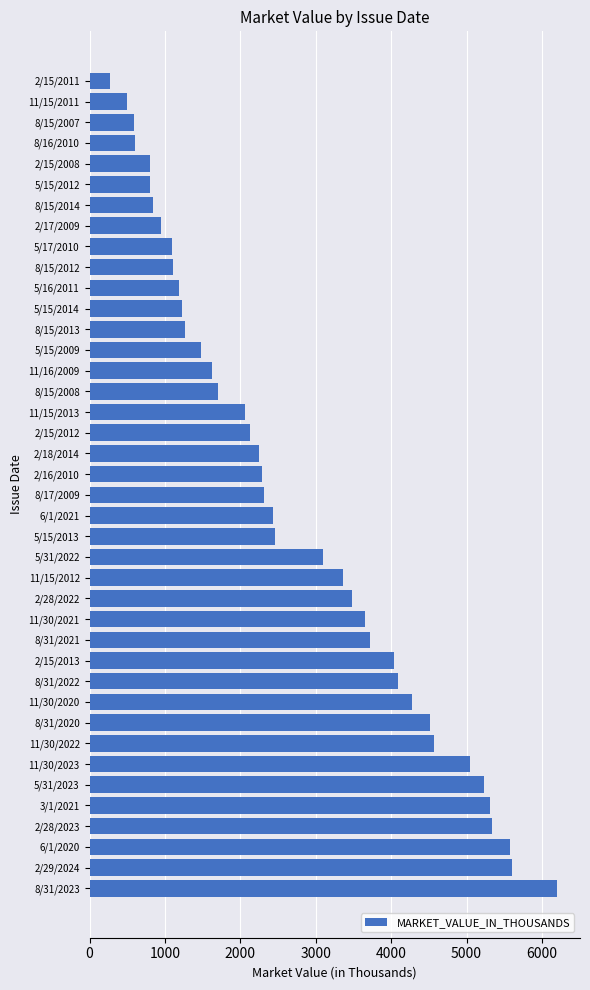

What is the greatest value displayed?

6194